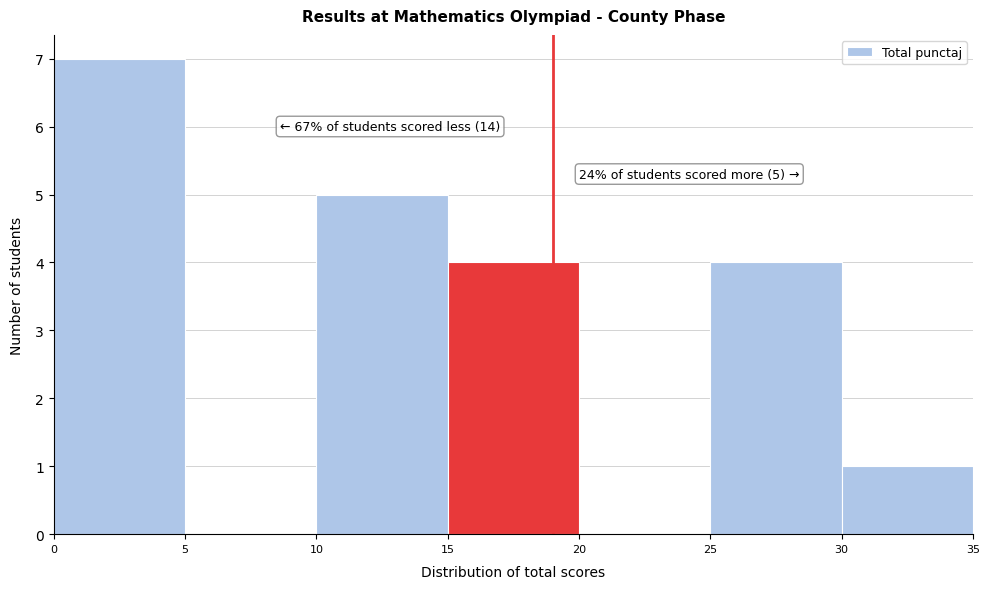

Which range on the x-axis has the tallest bar?

0 to 5